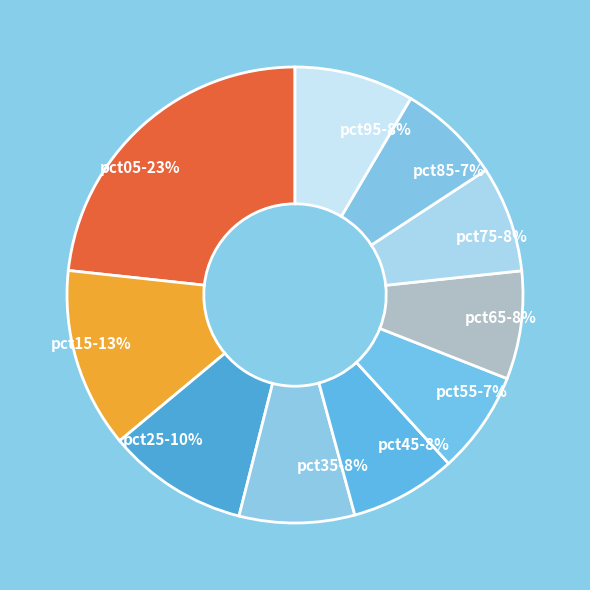

To the nearest percent, what is the average slice percentage?

10%